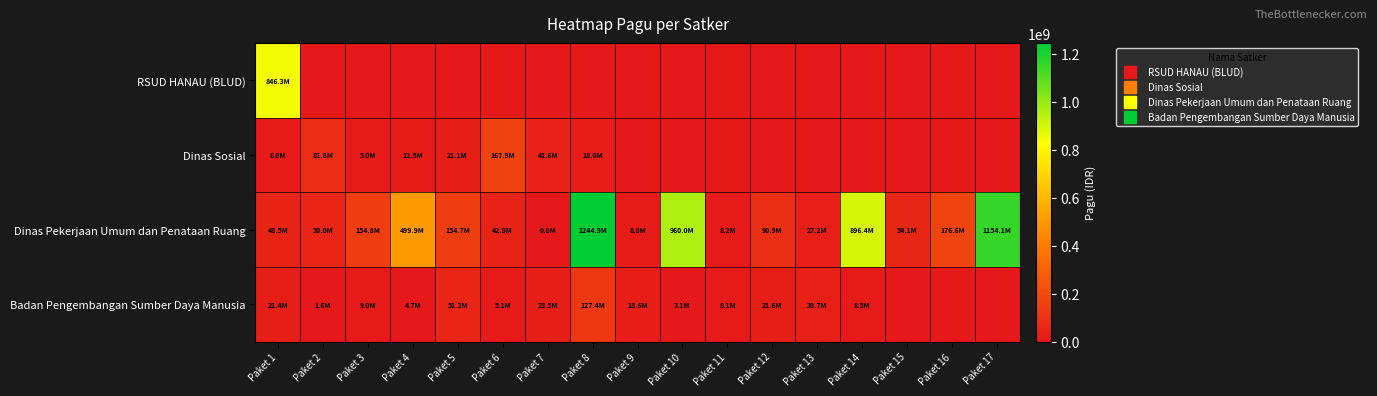

Reading left to right, extract all data points from this chart.

RSUD HANAU (BLUD): Paket 1=846300000	Paket 2=0	Paket 3=0	Paket 4=0	Paket 5=0	Paket 6=0	Paket 7=0	Paket 8=0	Paket 9=0	Paket 10=0	Paket 11=0	Paket 12=0	Paket 13=0	Paket 14=0	Paket 15=0	Paket 16=0	Paket 17=0
Dinas Sosial: Paket 1=6000000	Paket 2=81778000	Paket 3=5000000	Paket 4=12500000	Paket 5=21100000	Paket 6=167900000	Paket 7=41600000	Paket 8=18000000	Paket 9=0	Paket 10=0	Paket 11=0	Paket 12=0	Paket 13=0	Paket 14=0	Paket 15=0	Paket 16=0	Paket 17=0
Dinas Pekerjaan Umum dan Penataan Ruang: Paket 1=48500000	Paket 2=50000000	Paket 3=154840000	Paket 4=499932000	Paket 5=154650000	Paket 6=42800000	Paket 7=800000	Paket 8=1244880000	Paket 9=8820000	Paket 10=959971000	Paket 11=8160000	Paket 12=90900000	Paket 13=27200000	Paket 14=896402000	Paket 15=54150000	Paket 16=176600000	Paket 17=1154145000
Badan Pengembangan Sumber Daya Manusia: Paket 1=21435851	Paket 2=1650000	Paket 3=9001057	Paket 4=4675000	Paket 5=51337383	Paket 6=5100000	Paket 7=23508875	Paket 8=127409795	Paket 9=18570000	Paket 10=3069800	Paket 11=8130750	Paket 12=21624000	Paket 13=30660000	Paket 14=8471520	Paket 15=0	Paket 16=0	Paket 17=0